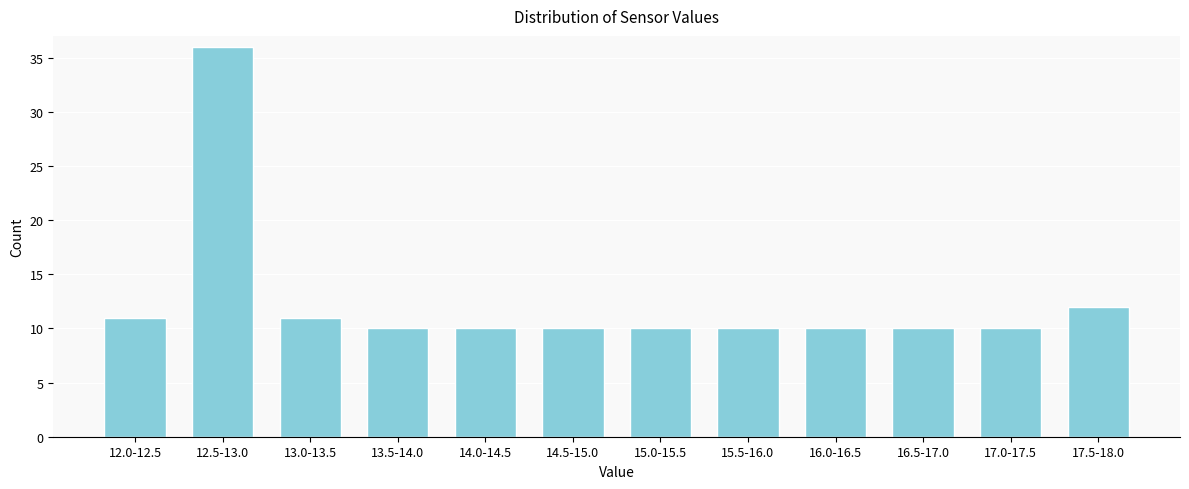

Reading left to right, extract all data points from this chart.

11	36	11	10	10	10	10	10	10	10	10	12